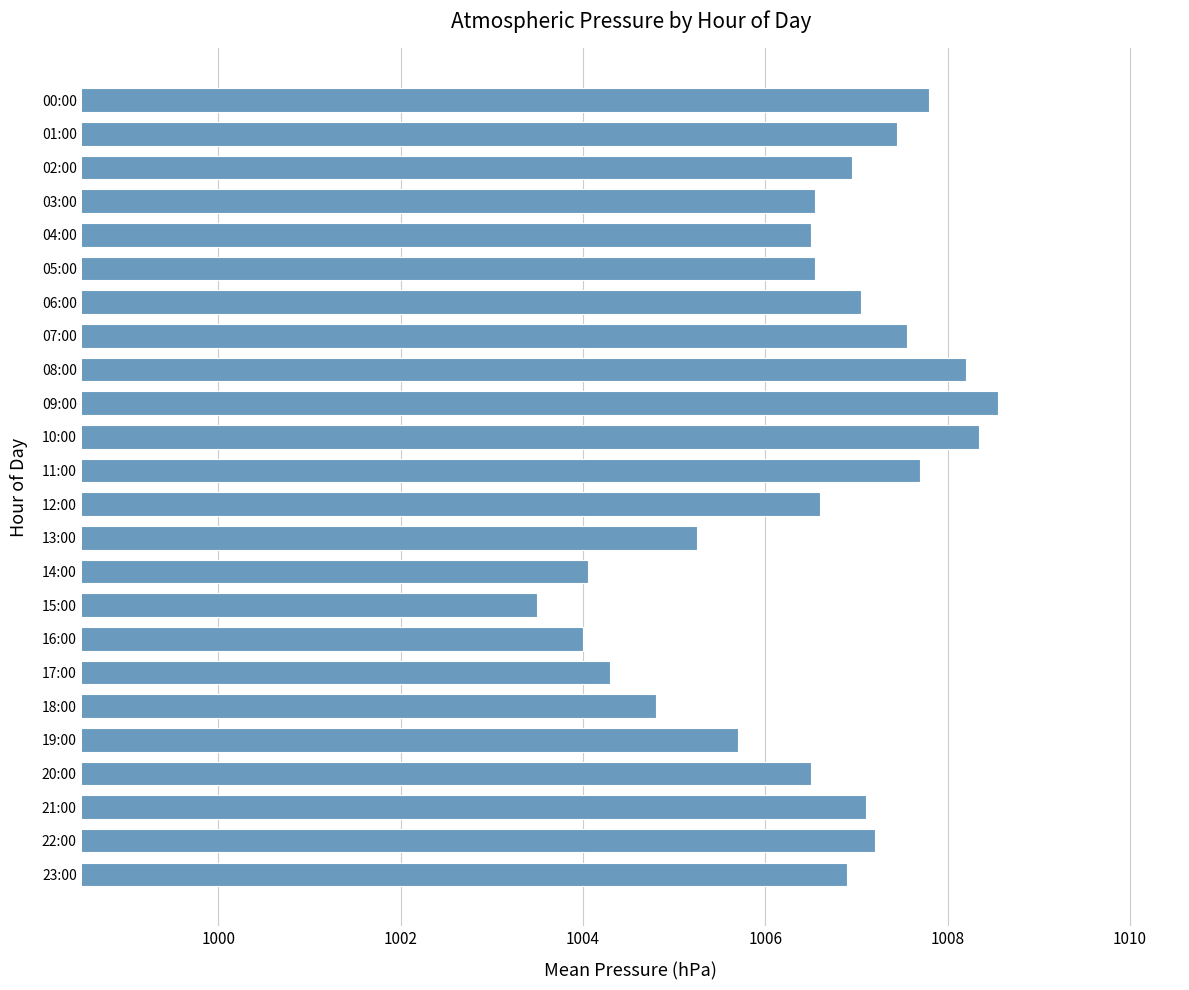

Approximately how many times larger is the value at 21:00 compared to 09:00?

1.0